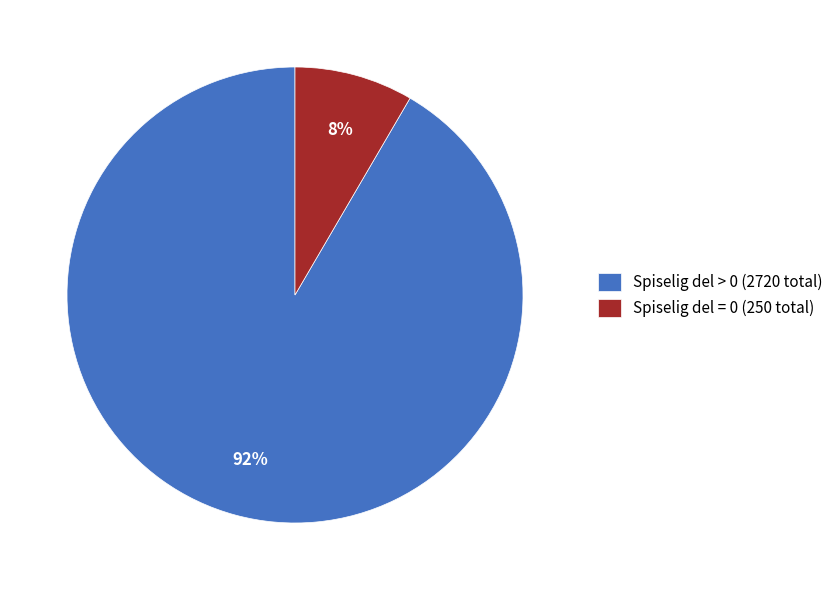

What percentage is the Spiselig del = 0 (250 total) slice, to the nearest percent?

8%